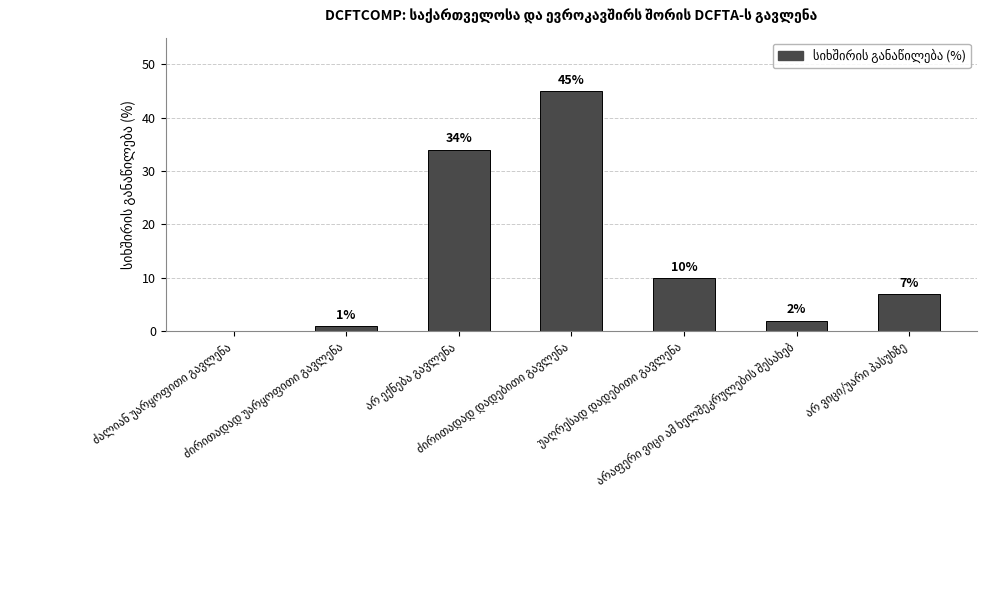

What is the maximum value shown in the chart?

45